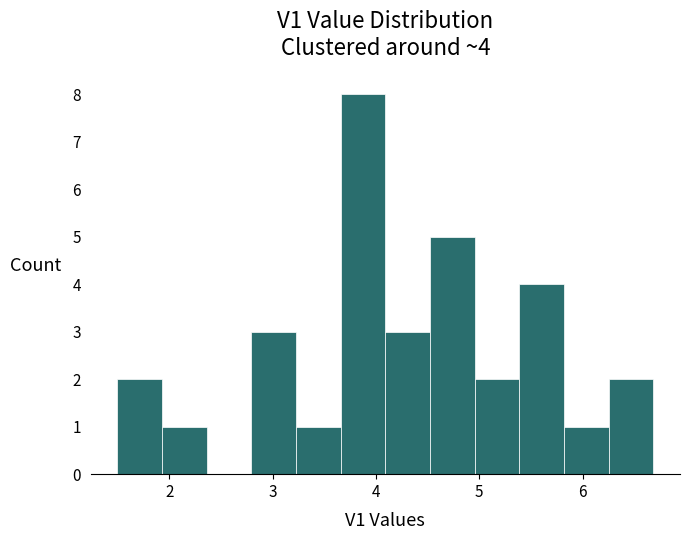

Which range on the x-axis has the tallest bar?

3.7 to 4.1